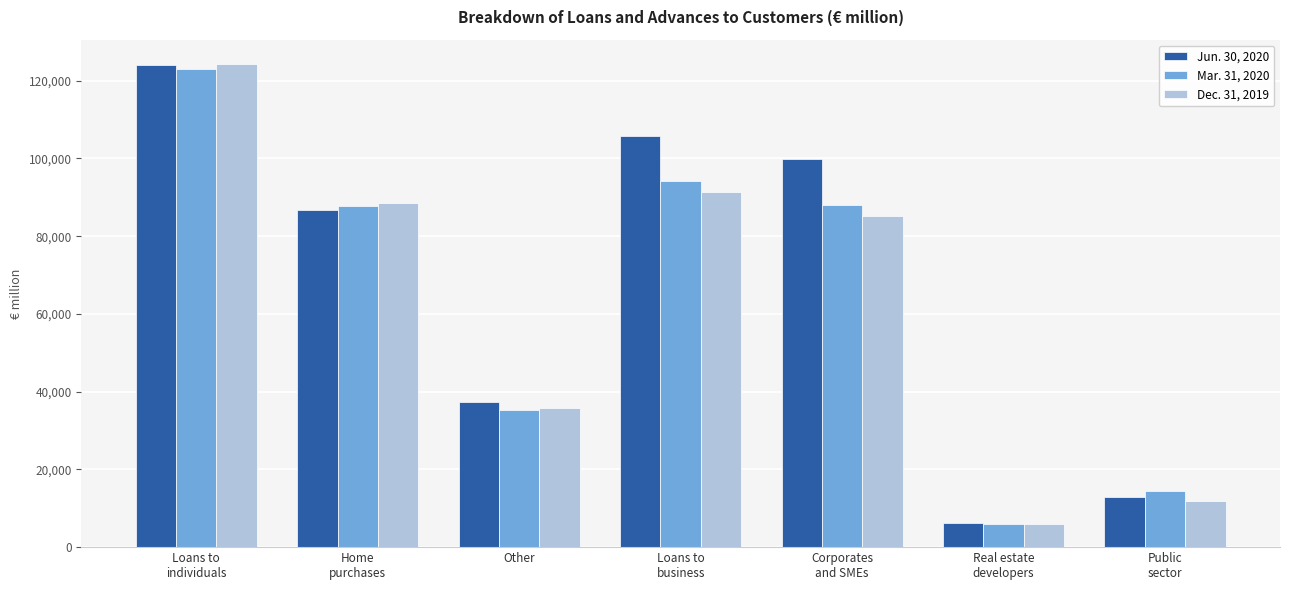

Which series has the largest total across all categories?

Jun. 30, 2020